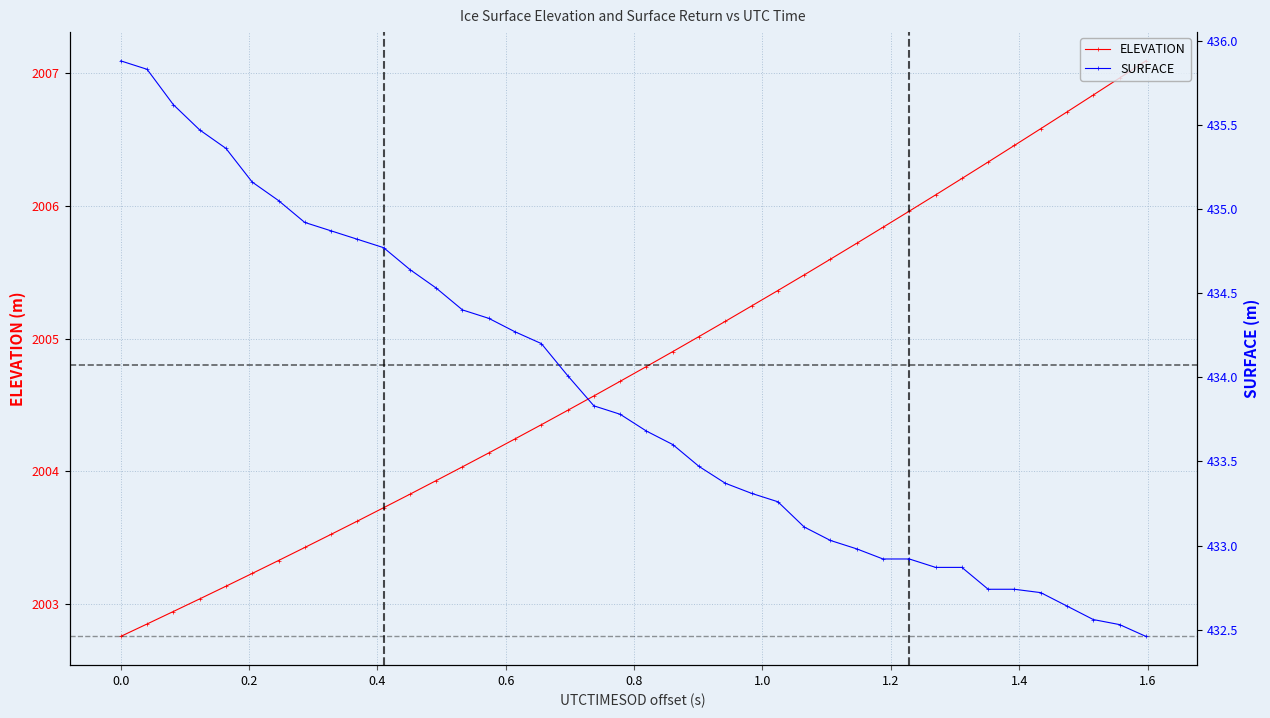

True or false: ELEVATION has more than 2 interior local peaks.

False